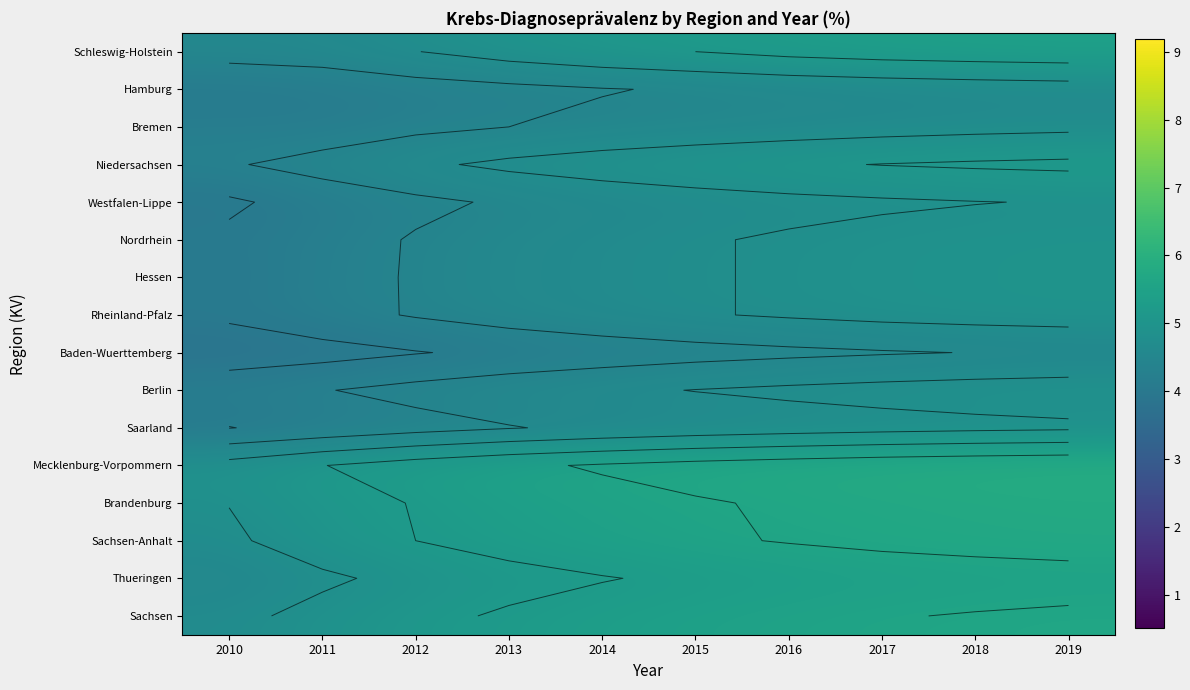

Rank the categories by Schleswig-Holstein value from lowest to highest.

2010, 2011, 2012, 2013, 2014, 2015, 2016, 2017, 2018, 2019